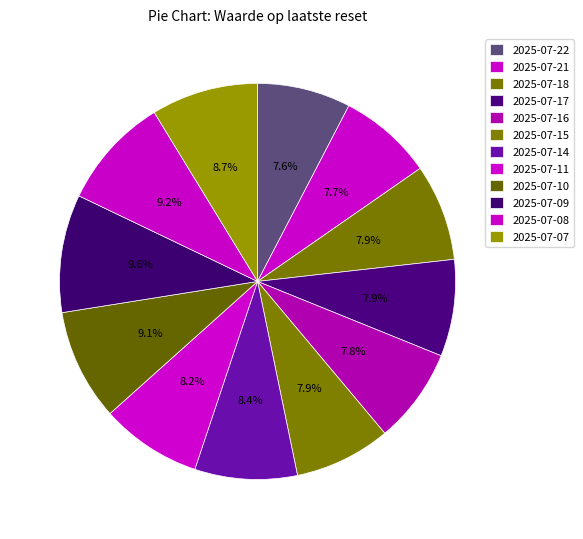

Do 2025-07-15 and 2025-07-08 together represent more than half of the pie?

No